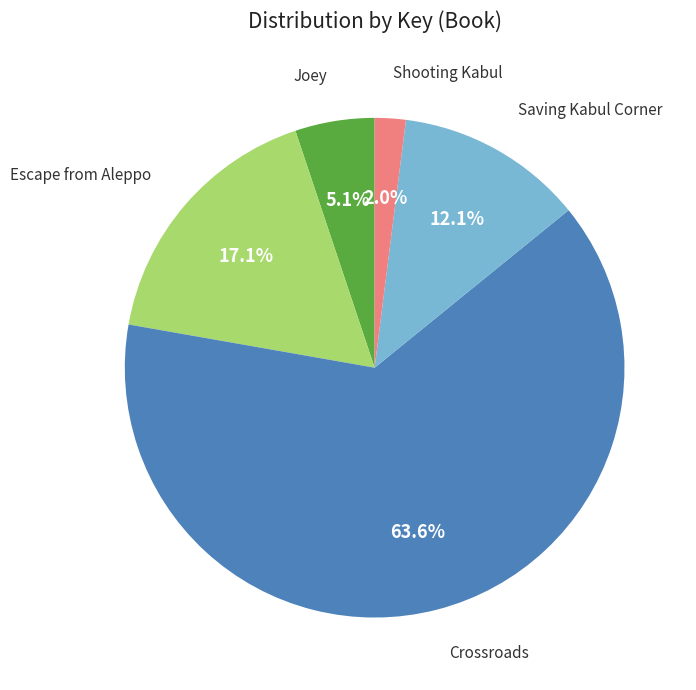

Which slice is the smallest?

Shooting Kabul